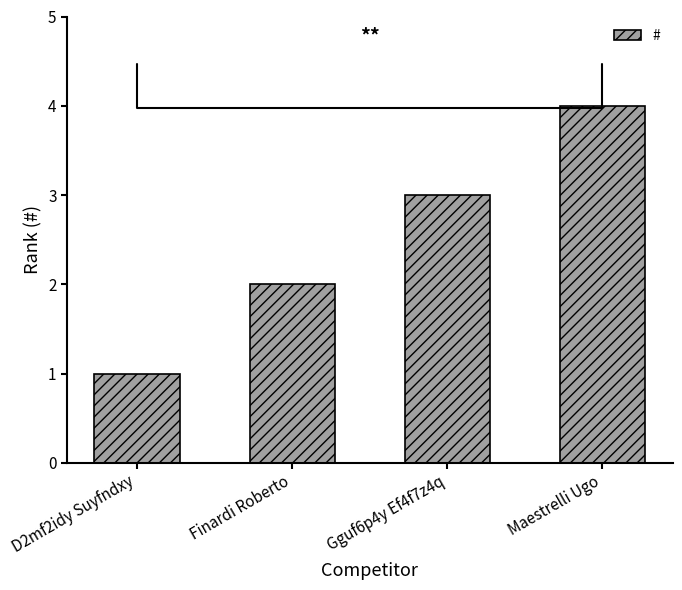

What is the value of the 1st bar from the left?

1